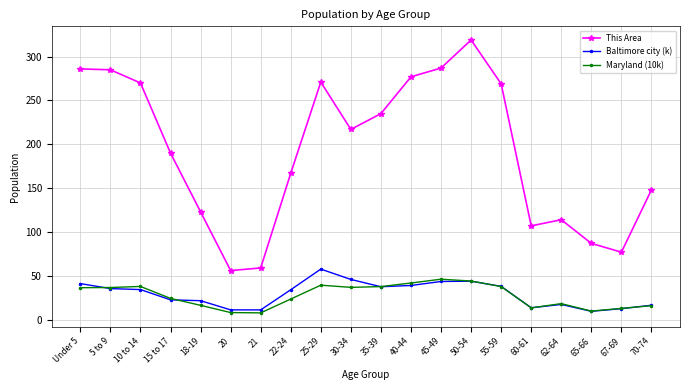

What is the total value across all series at Under 5?

363.6